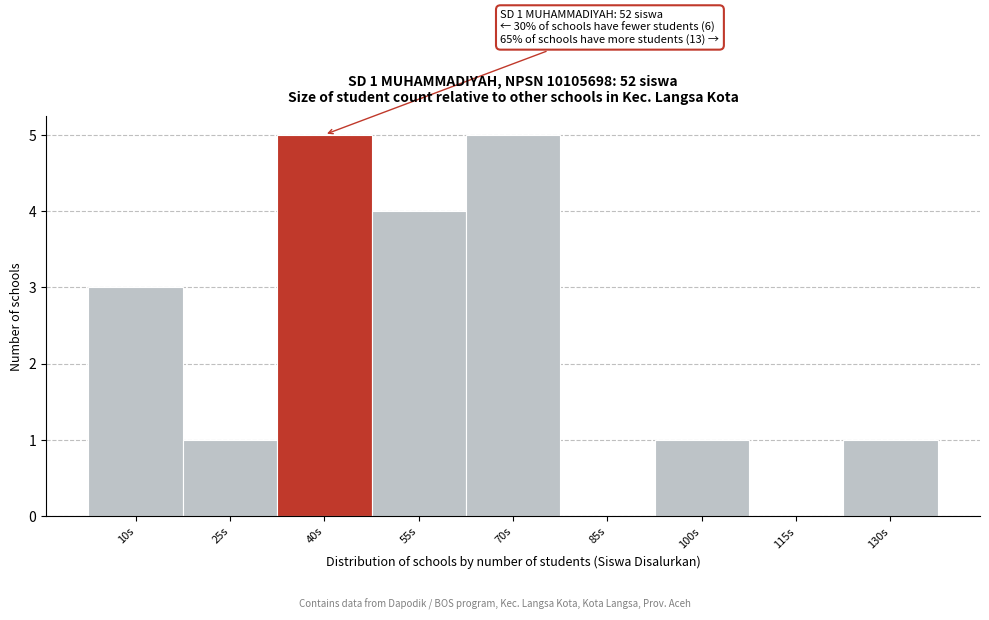

Reading right to left, extract all data points from this chart.

130s=1	115s=0	100s=1	85s=0	70s=5	55s=4	40s=5	25s=1	10s=3